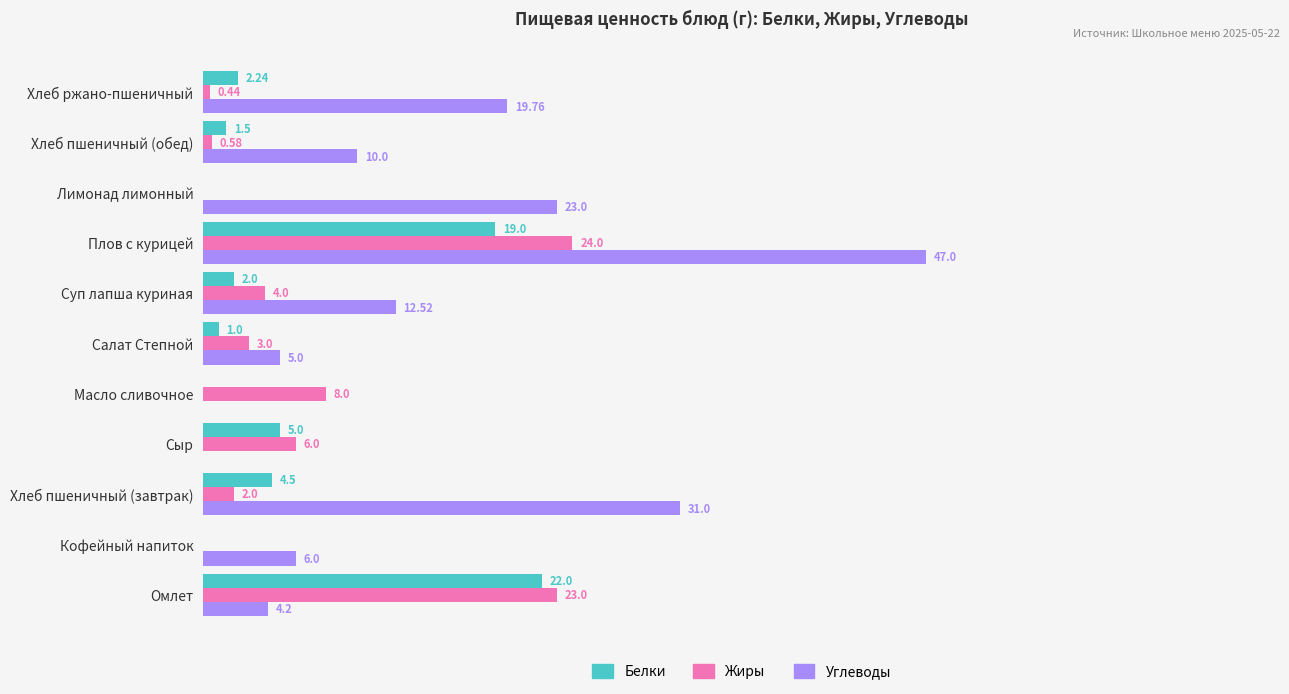

Between Масло сливочное and Хлеб ржано-пшеничный, which series saw the biggest shift?

Углеводы